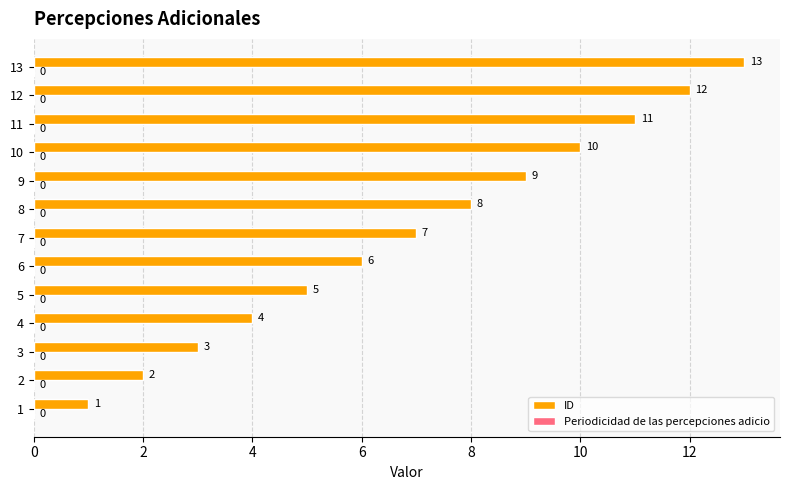

What is the change in value from 1 to 12?

+11